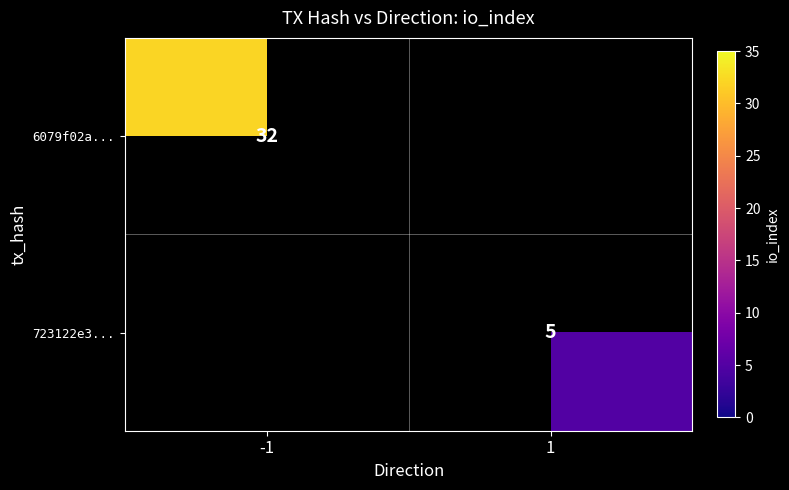

Is it true that 723122e3... equals 8 at 1?

False